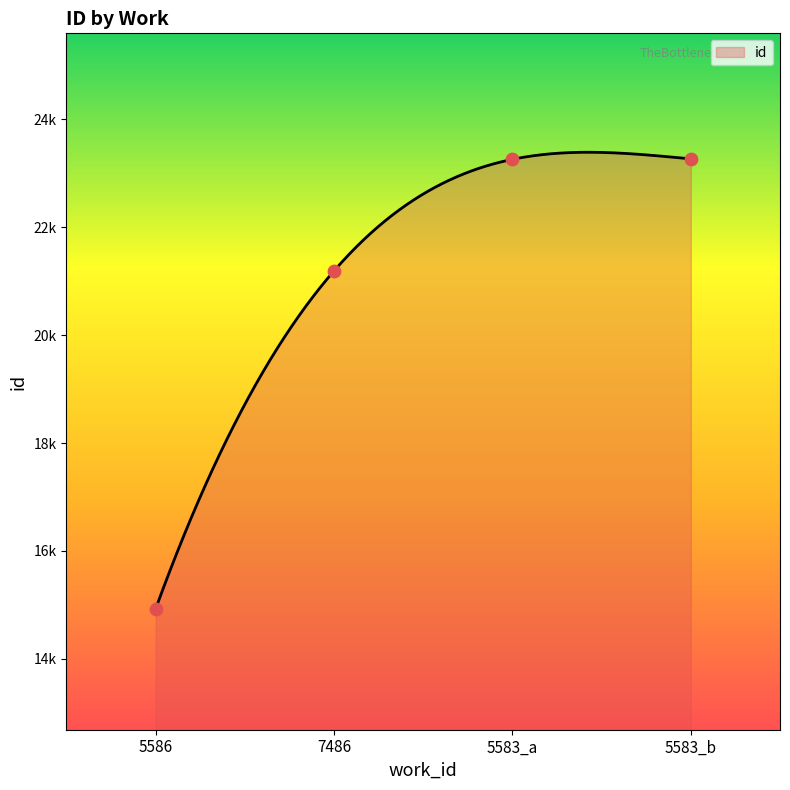

Approximately how many times larger is the value at 7486 compared to 5583_a?

0.9